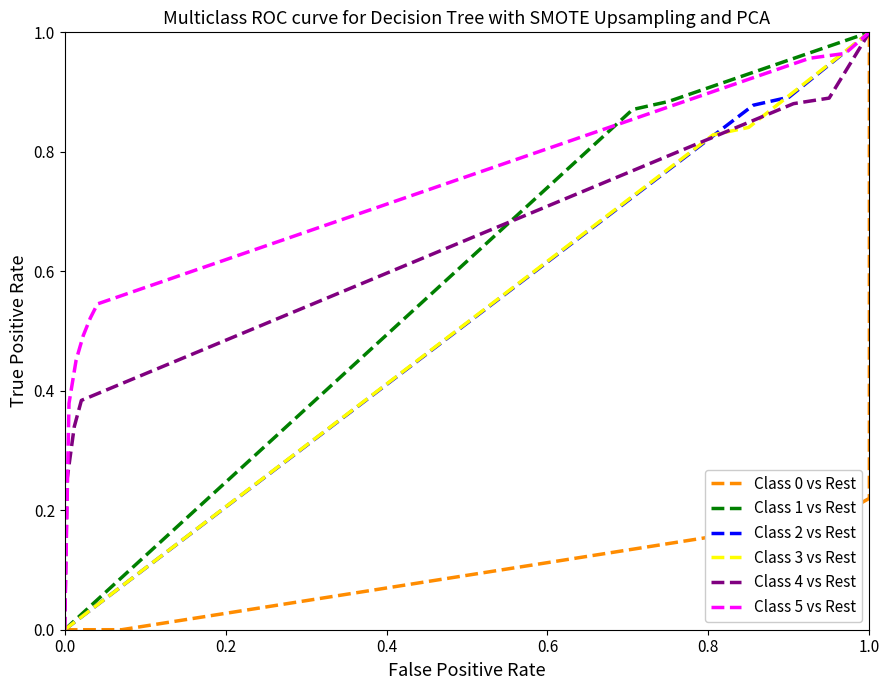

True or false: Class 1 vs Rest and Class 0 vs Rest intersect in this chart.

True